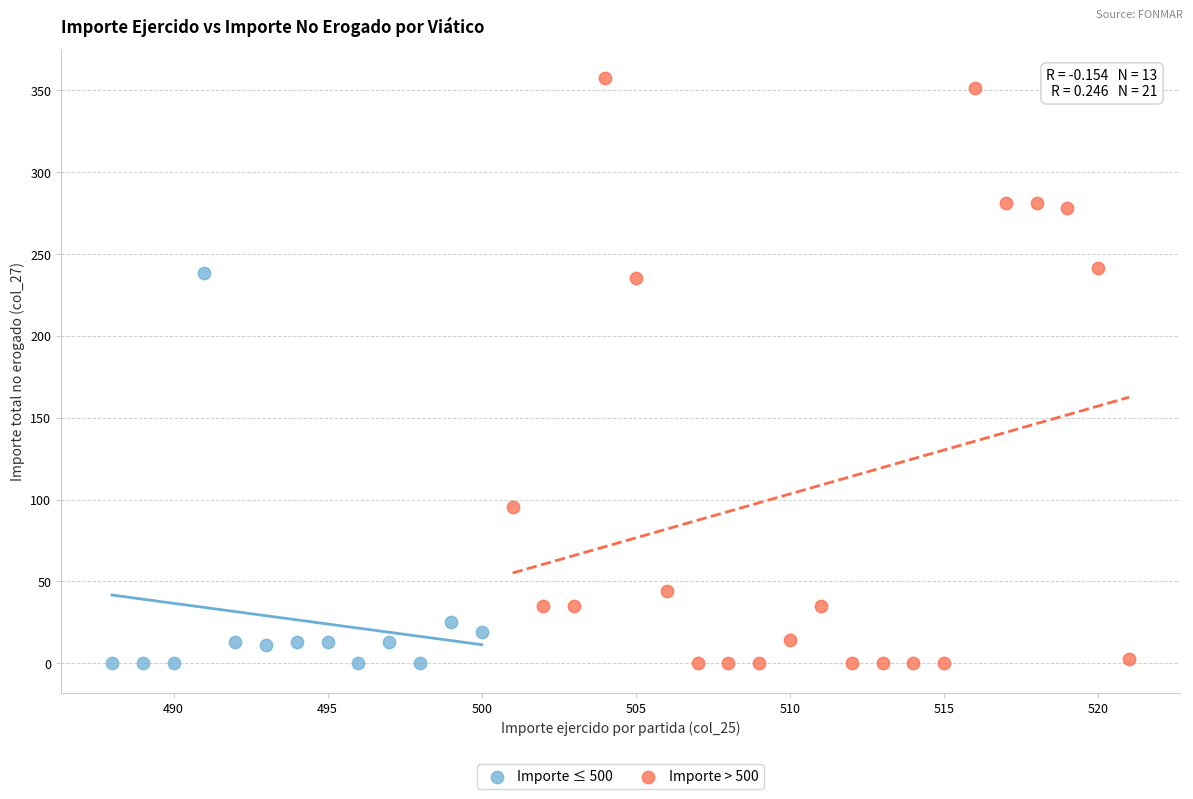

Which series contains the highest Y value?

Importe > 500